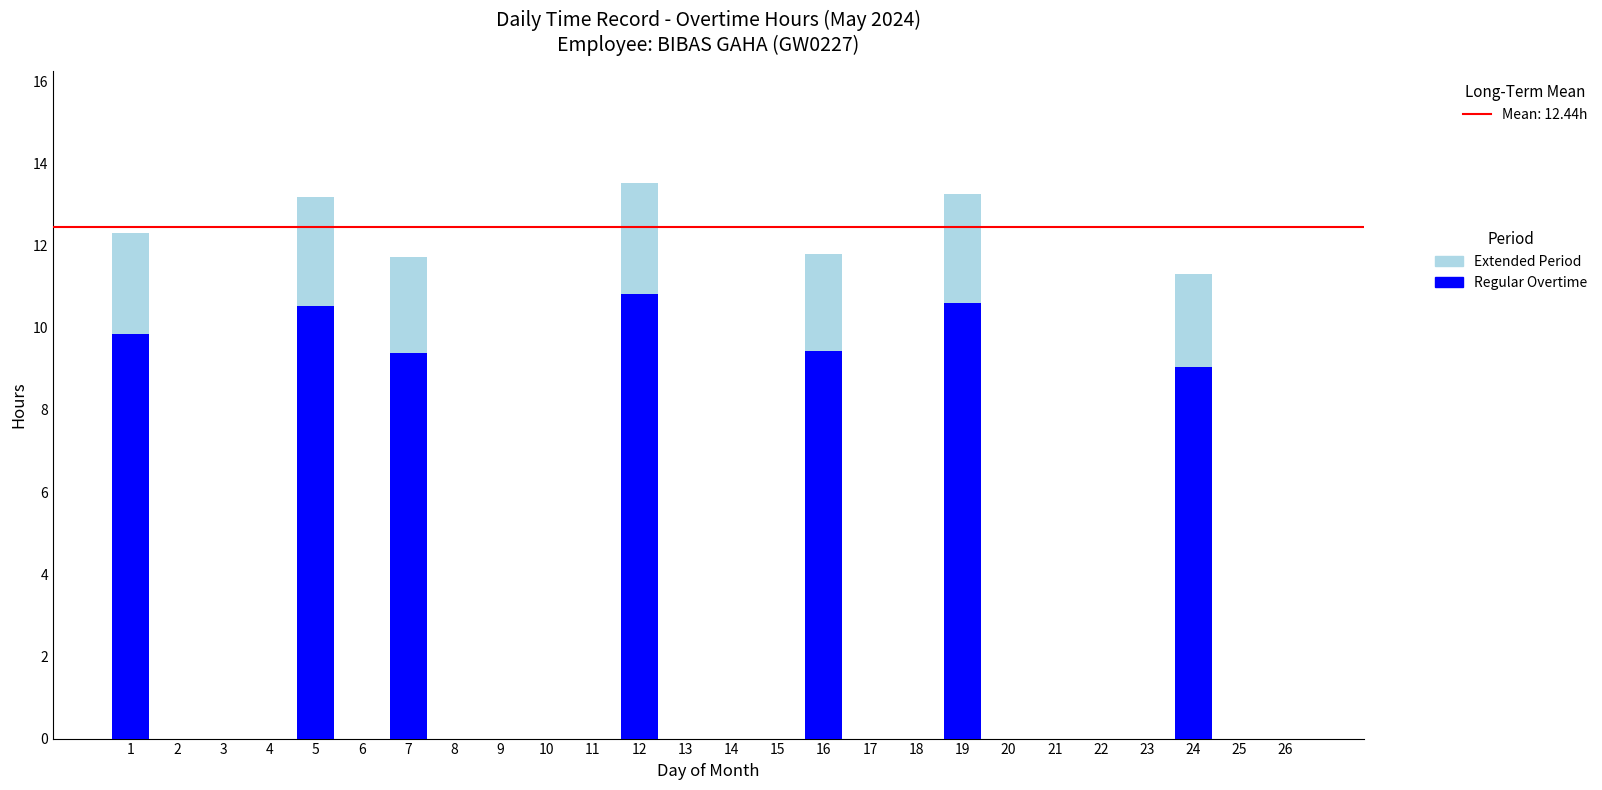

The Extended Period series shows 4.1 at 1. True or false?

False